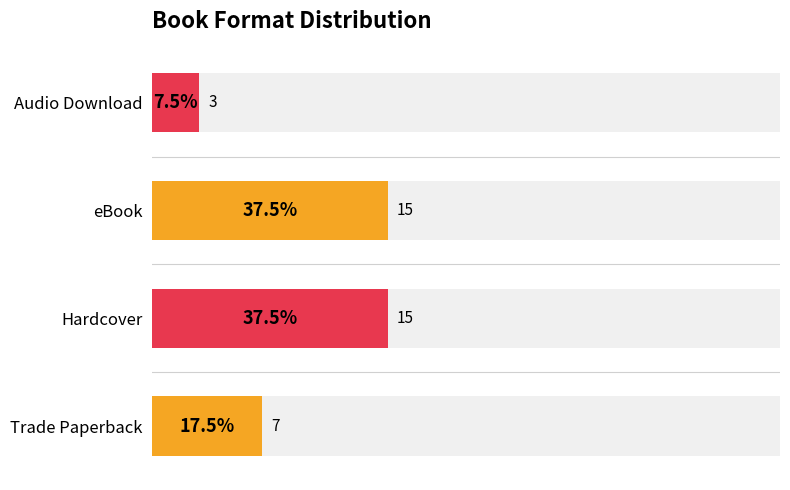

Does the chart contain stacked bars?

No